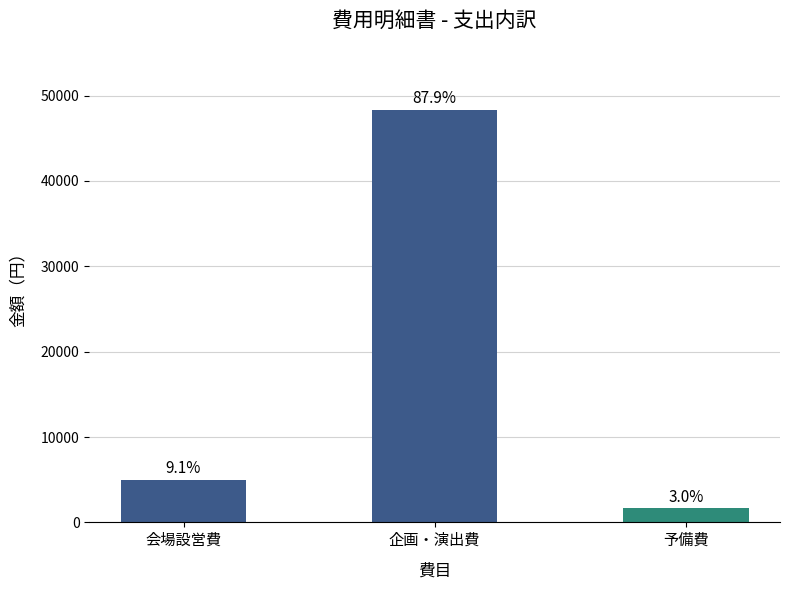

Where does the data first go above 5000?

企画・演出費